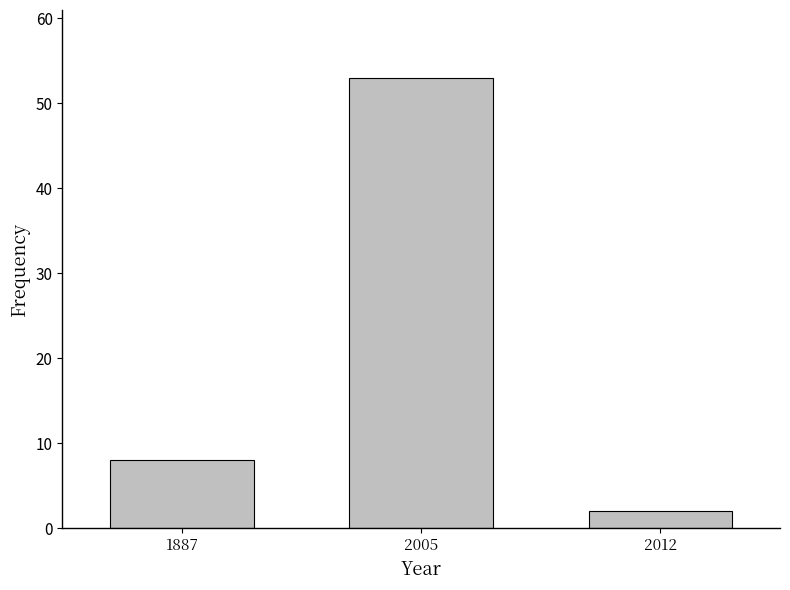

Reading left to right, extract all data points from this chart.

1887=8	2005=53	2012=2